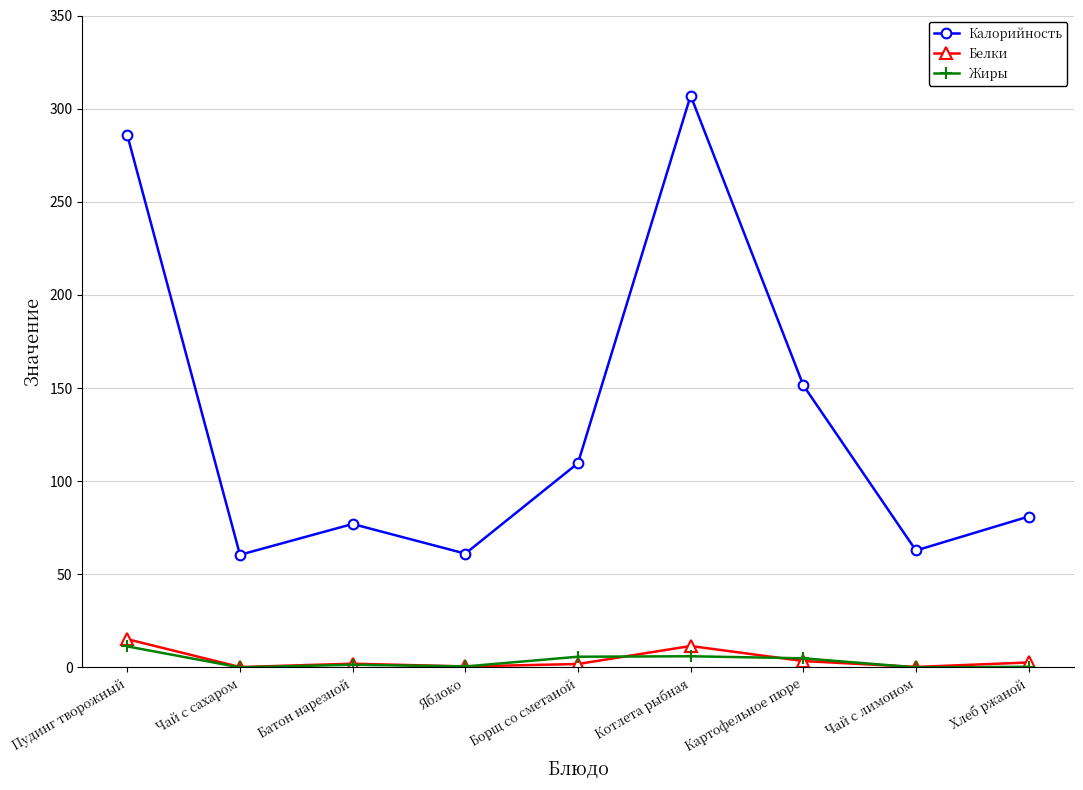

Which series has the widest spread of values?

Калорийность